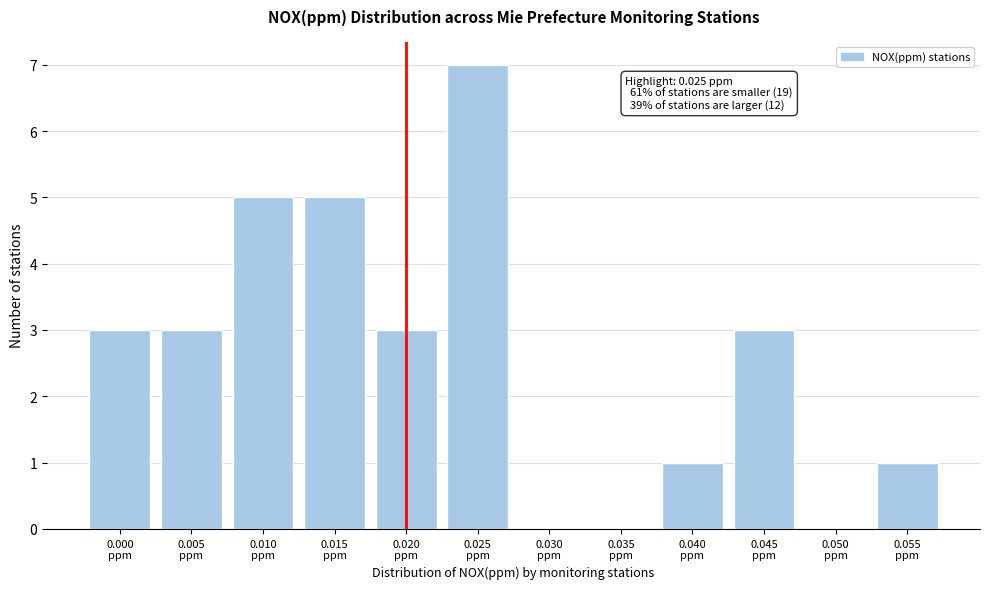

What is the sum of all values?

31